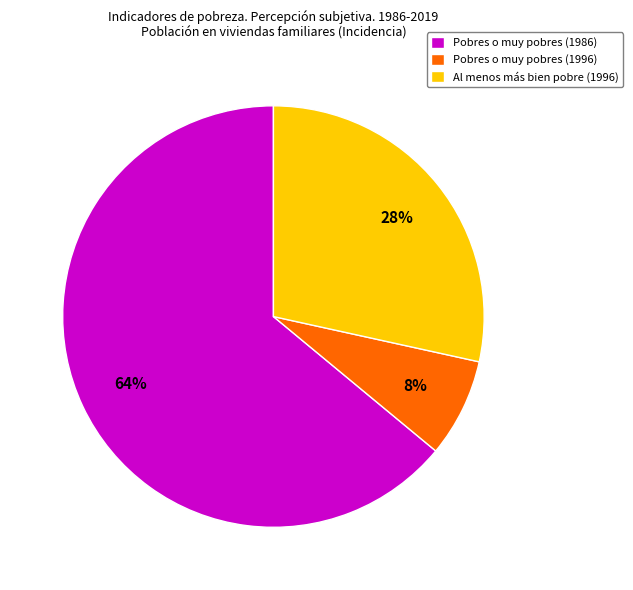

How many segments does this pie chart have?

3